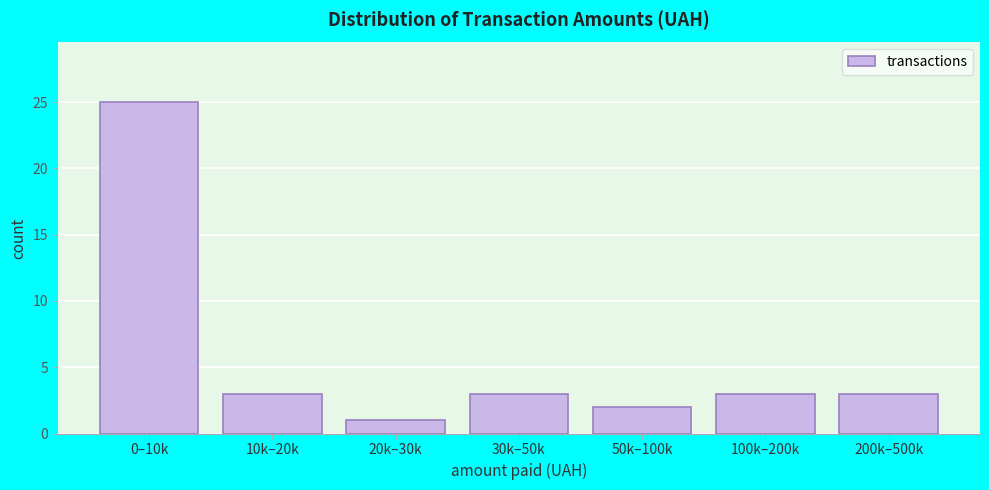

Reading right to left, what are all the values shown in this chart?

3	3	2	3	1	3	25